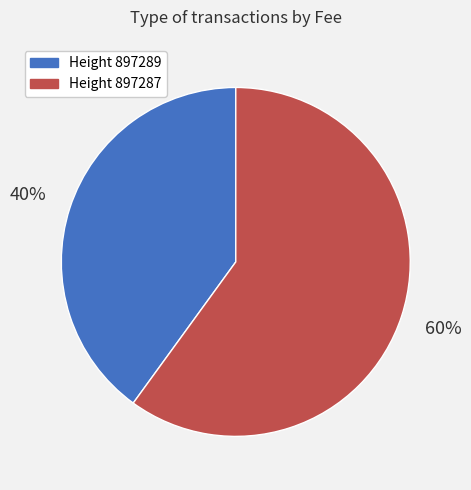

To the nearest percent, what is the difference between the largest and smallest slice percentages?

20%